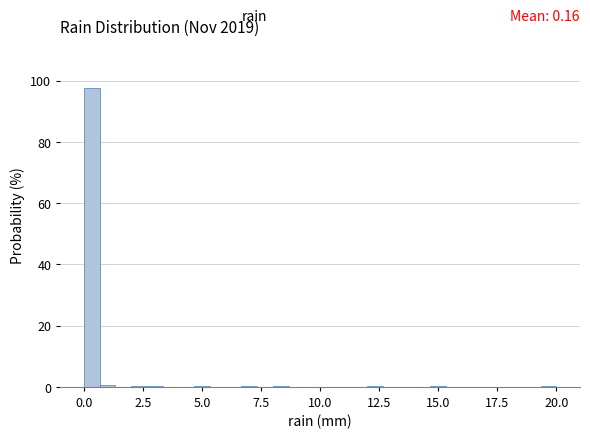

Read against the x-axis, roughly where is the centre of the tallest bar?

0.5